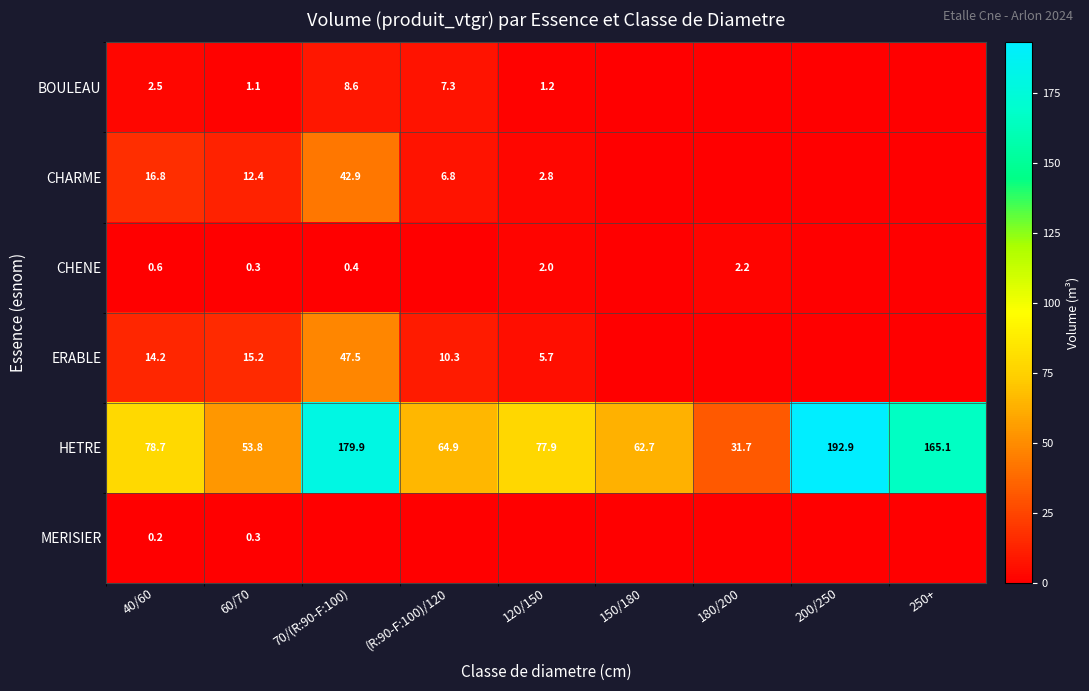

What is the spread (max minus min) of values at 150/180?

62.7